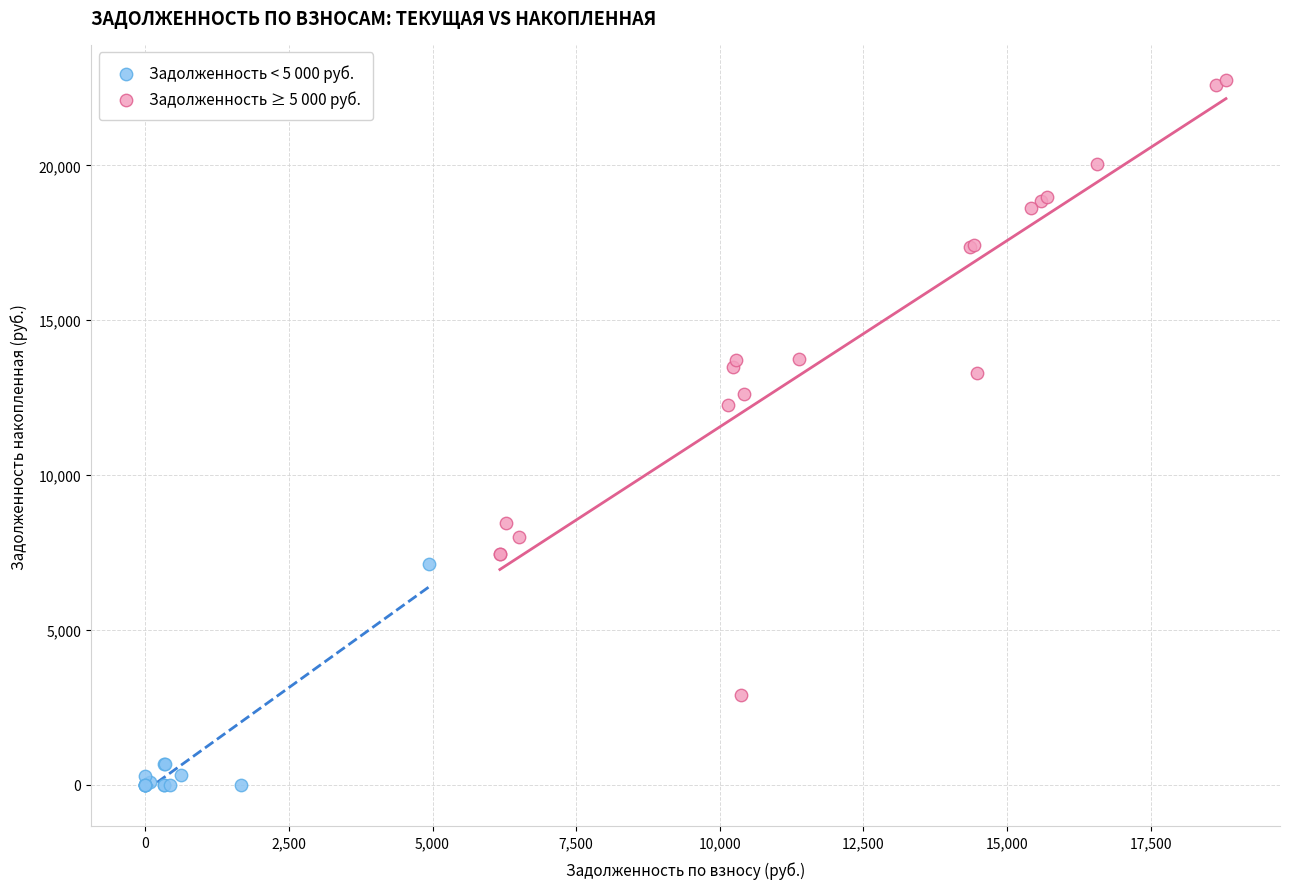

Which series reaches the minimum Y coordinate?

Задолженность < 5 000 руб.